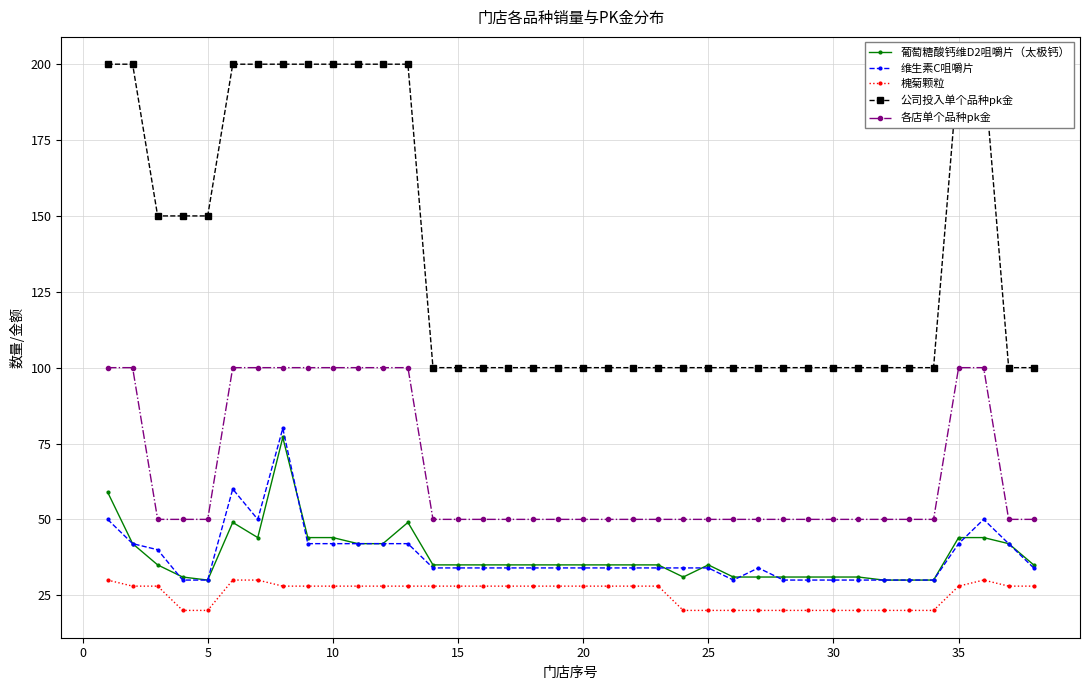

What is the value of the 公司投入单个品种pk金 point at the 5th from the left?

150